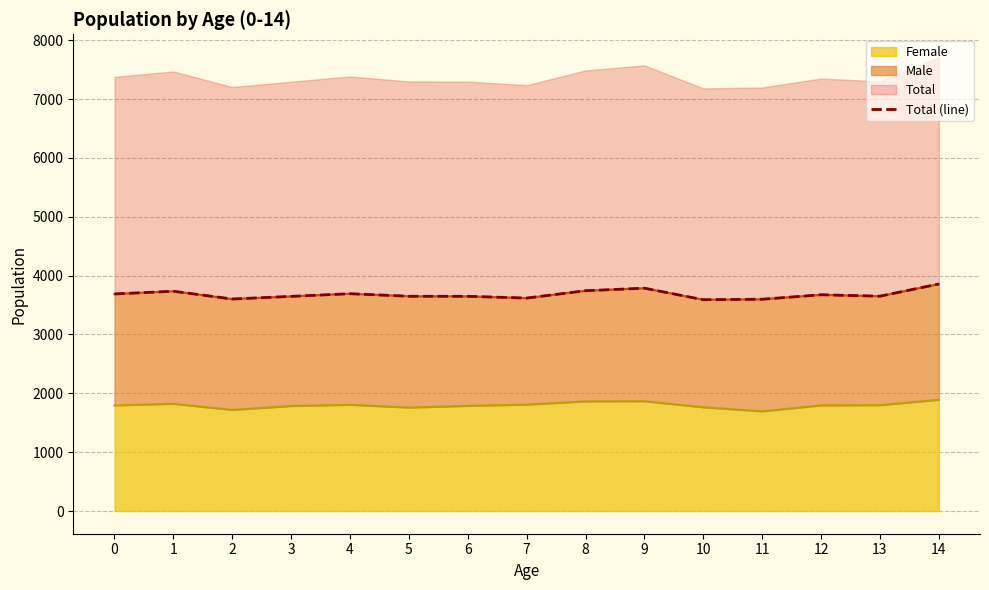

The value at 7 is 3618. True or false?

True